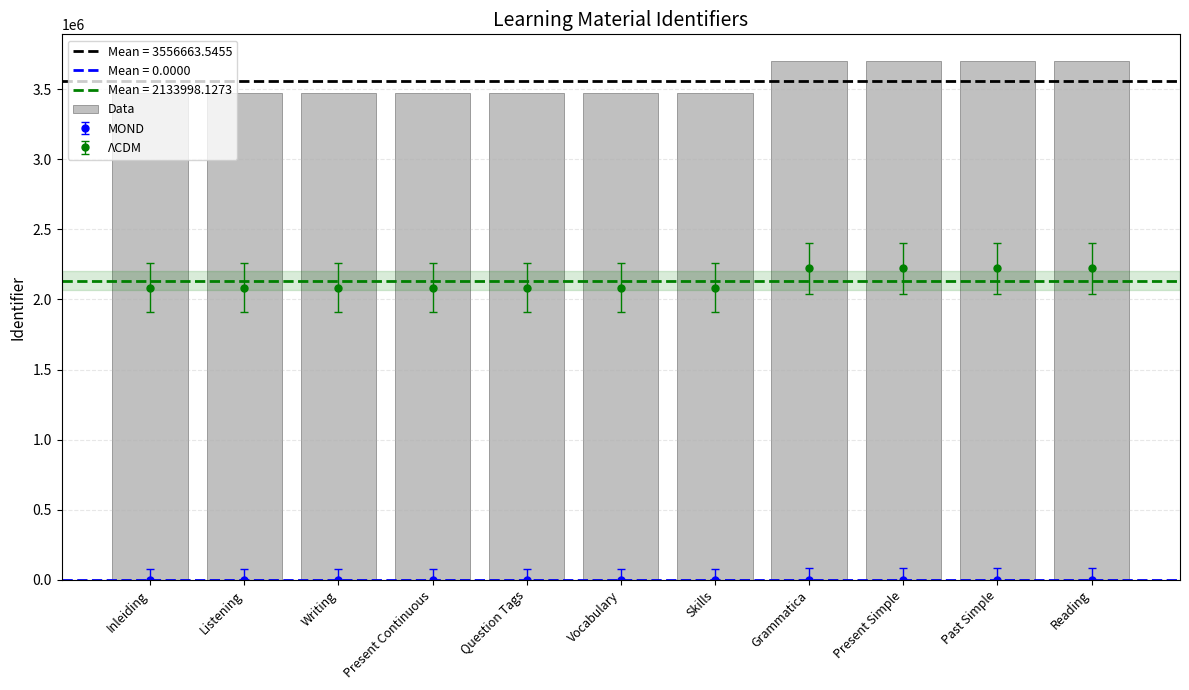

Rank the categories by value from lowest to highest.

Inleiding, Listening, Writing, Present Continuous, Question Tags, Vocabulary, Skills, Grammatica, Present Simple, Past Simple, Reading